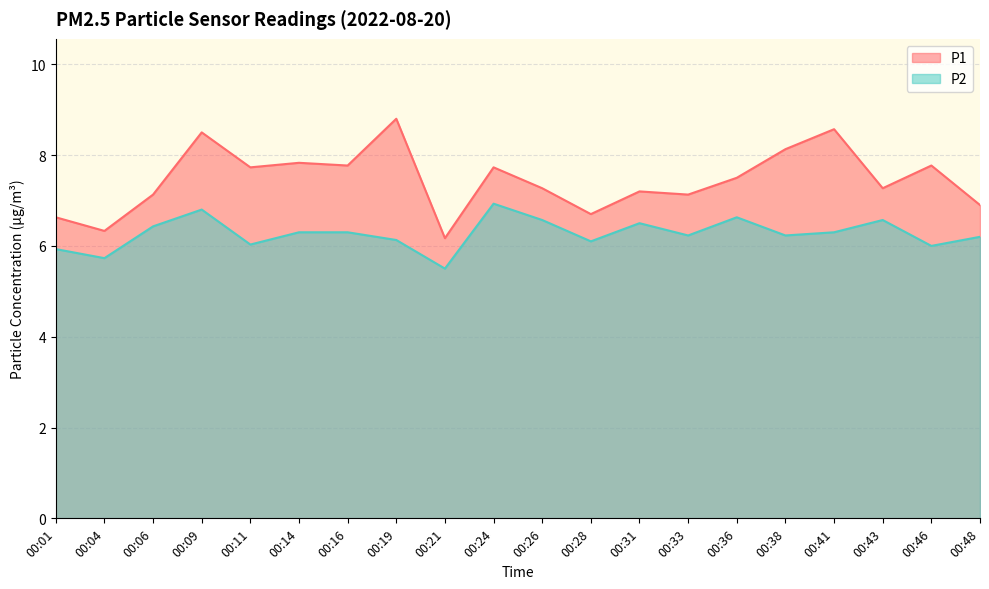

What is the difference between the P2 values at 00:04 and 00:01?

0.2